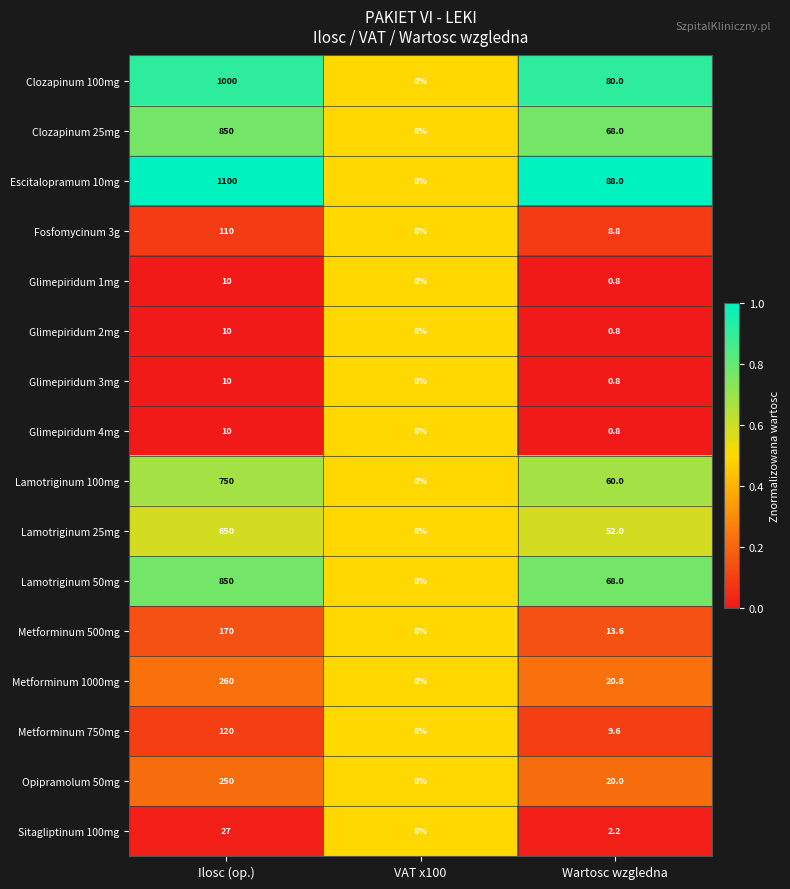

Which series has the widest spread of values?

Escitalopramum 10mg